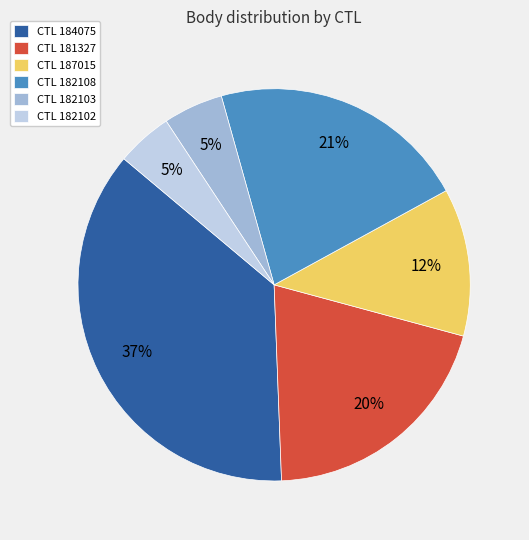

Between CTL 187015 and CTL 184075, which is larger?

CTL 184075